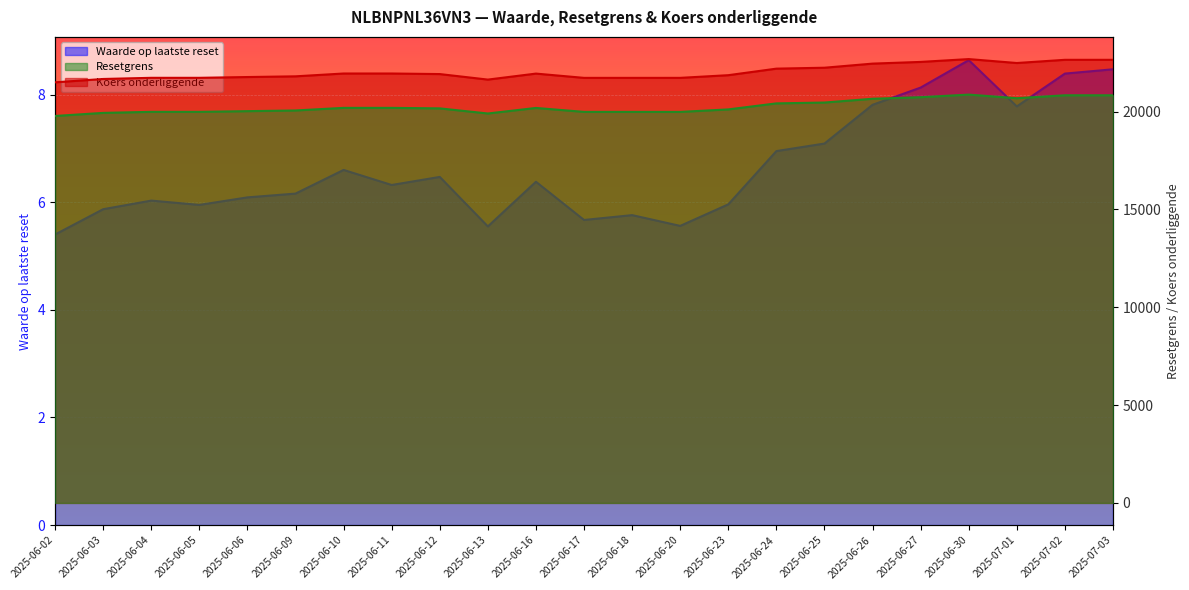

What is the label of the 14th point from the right?

2025-06-13